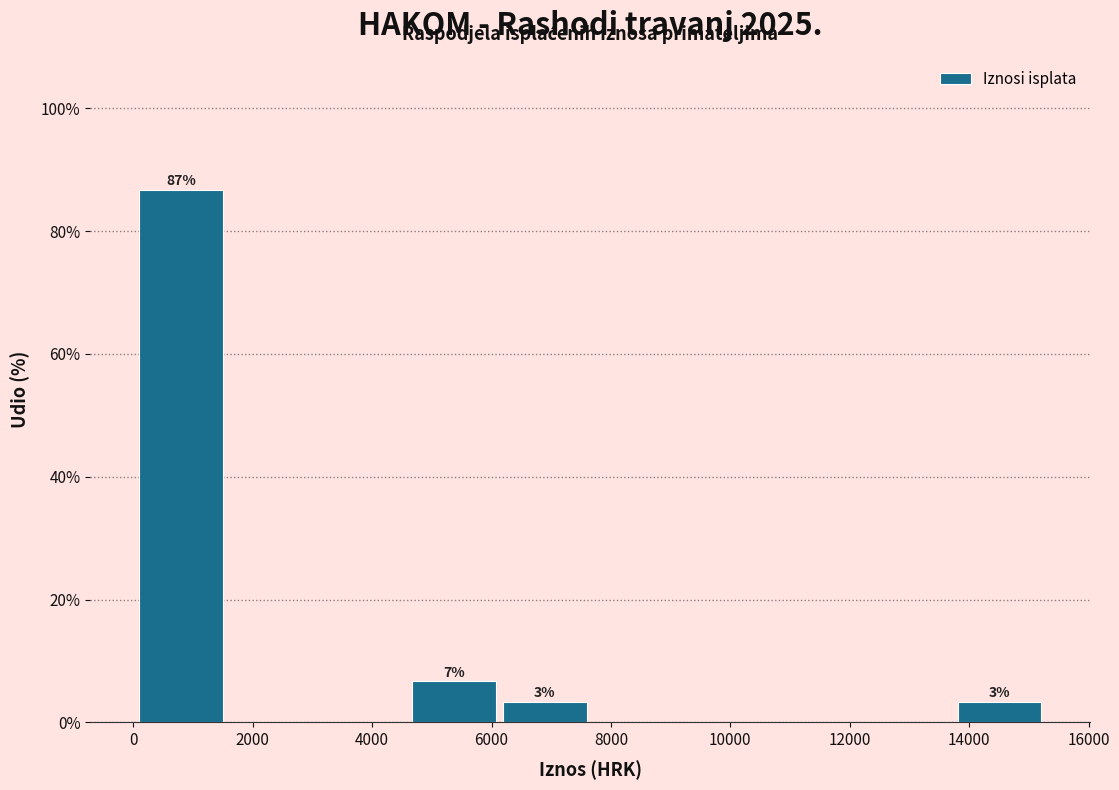

Which range on the x-axis has the tallest bar?

0 to 1600